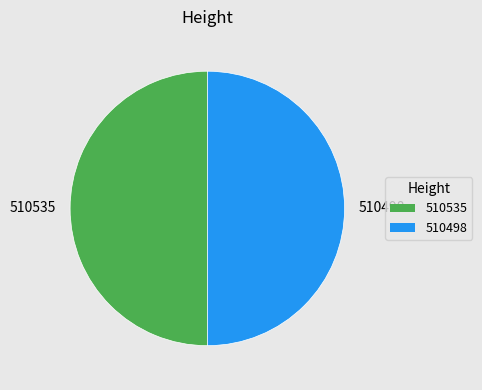

What is the ratio of the value at 510498 to the value at 510535?

1.0